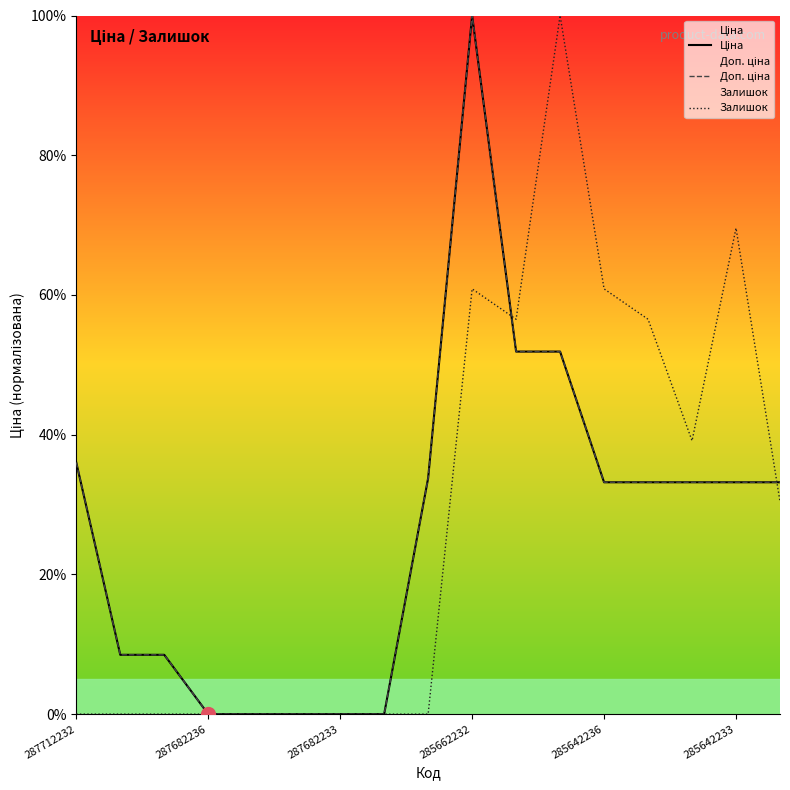

How many interior local peaks does the Ціна series have?

1